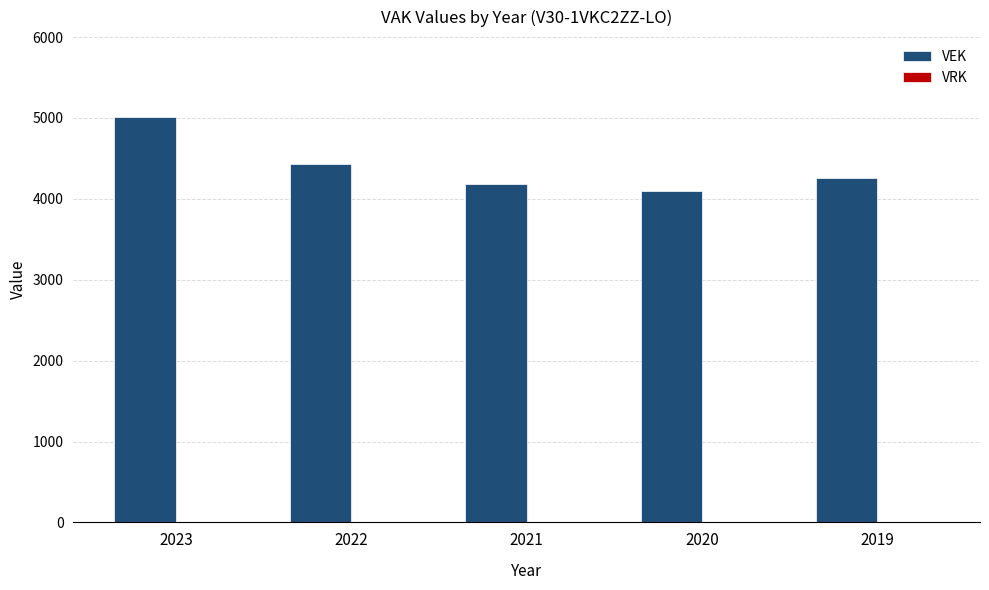

What is the value of the 2nd bar from the left?

4430